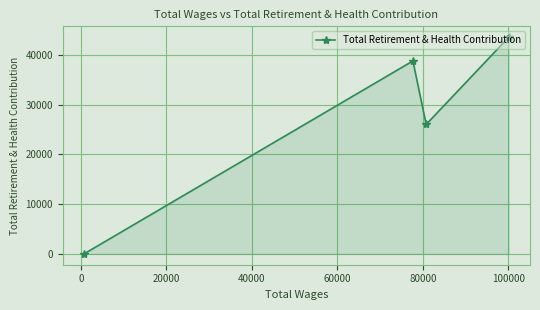

What is the maximum value shown in the chart?

43573